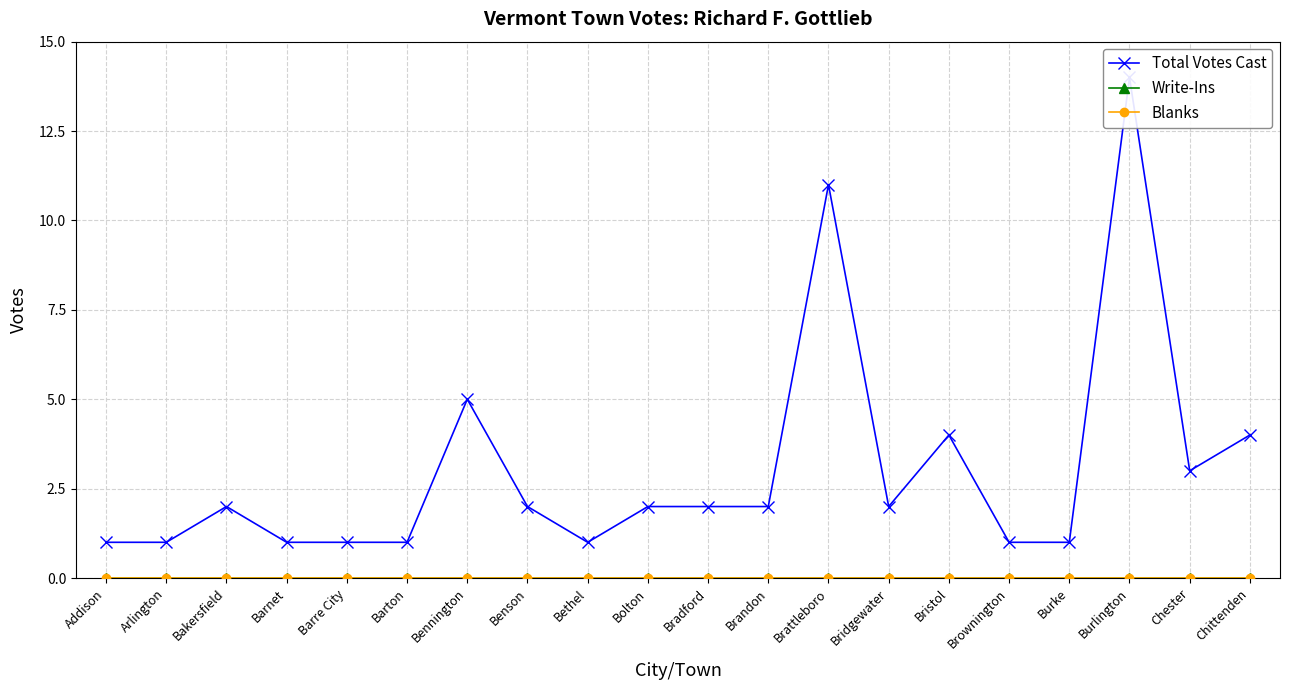

How many lines are shown in the chart?

3